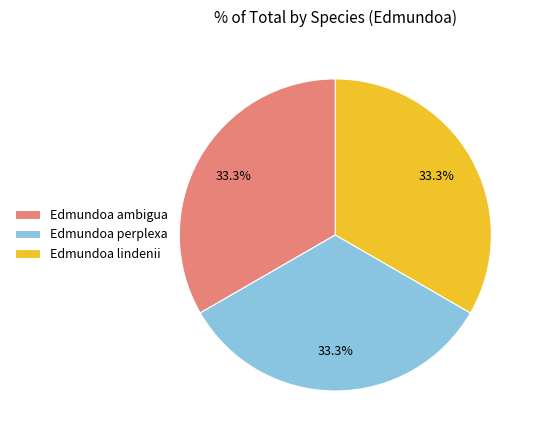

To the nearest percent, what percentage of the pie is Edmundoa lindenii?

33%